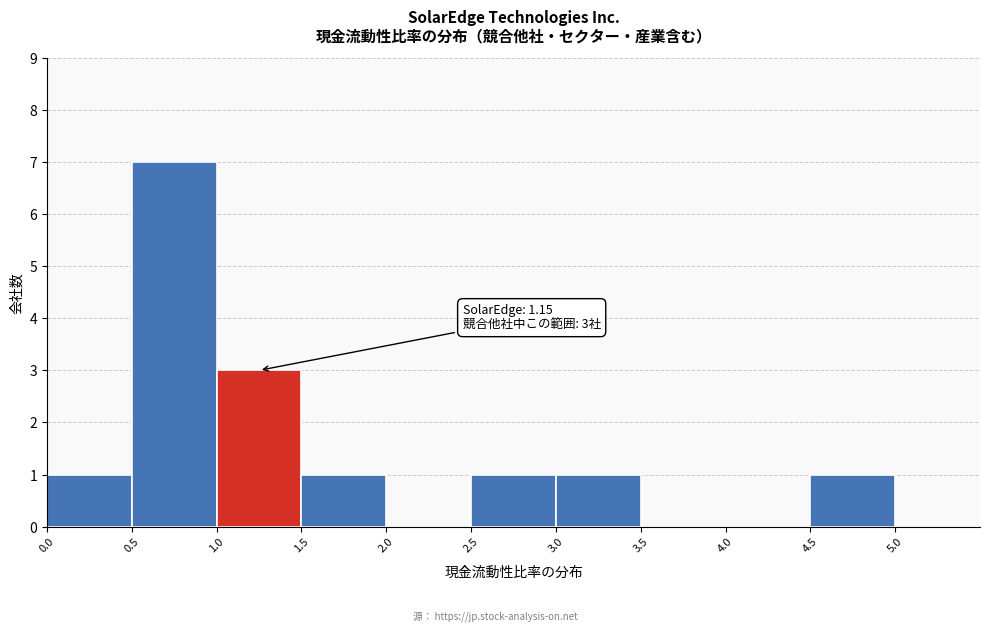

Which range on the x-axis has the tallest bar?

0.5 to 1.0